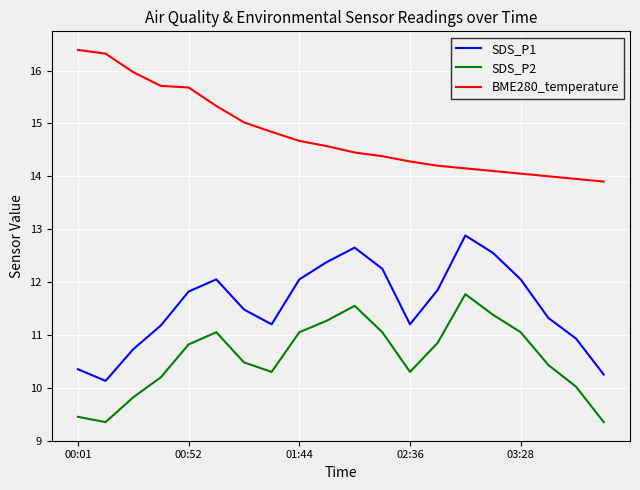

Which series has the largest total across all categories?

BME280_temperature